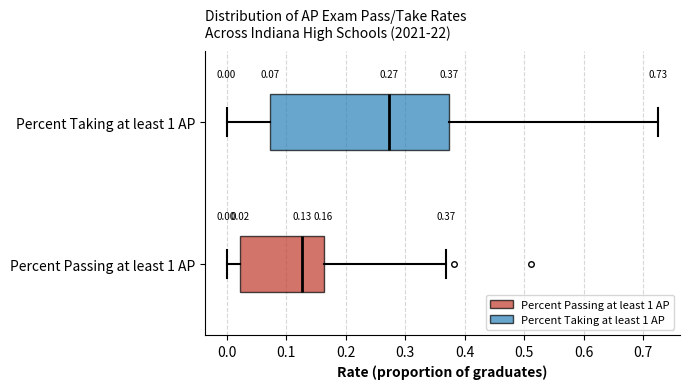

Which box's median line is the furthest to the left?

Percent Passing at least 1 AP